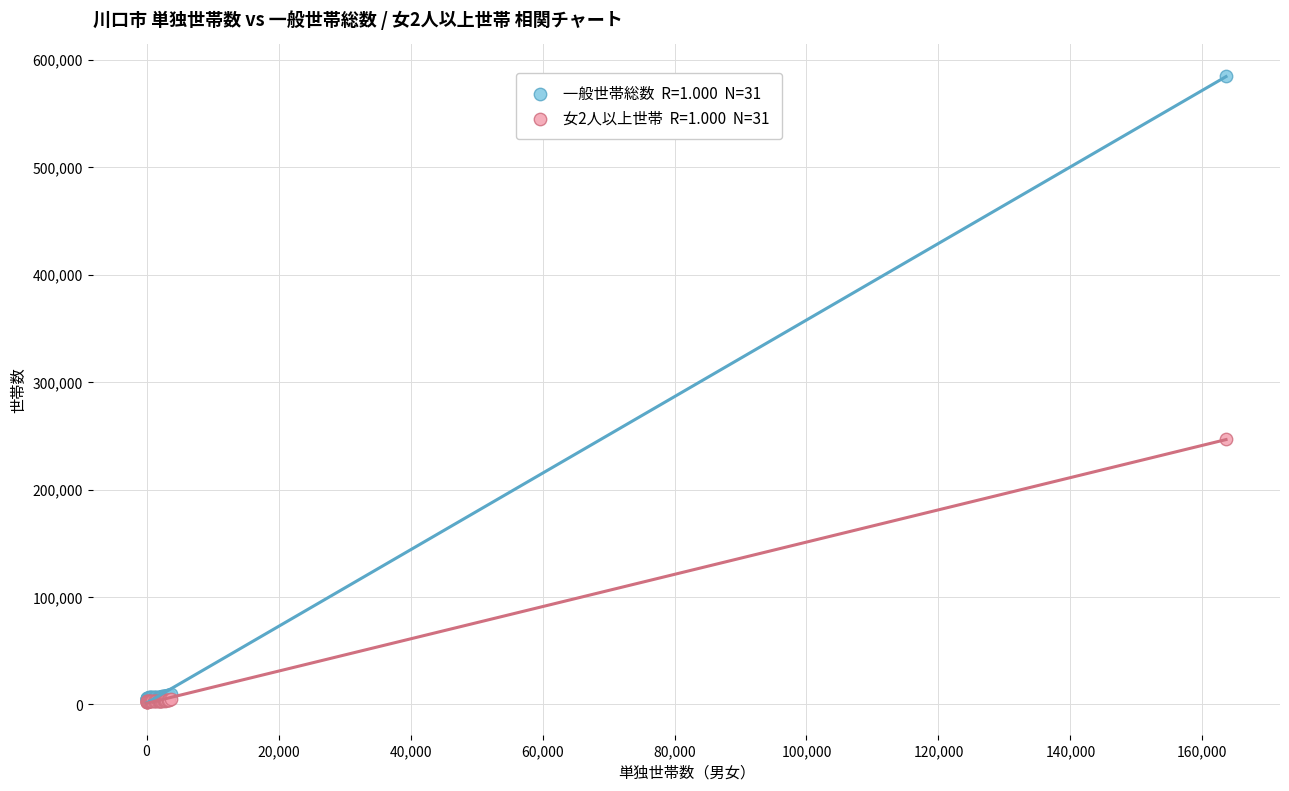

Across all series, what Y value is closest to 293672?

246755